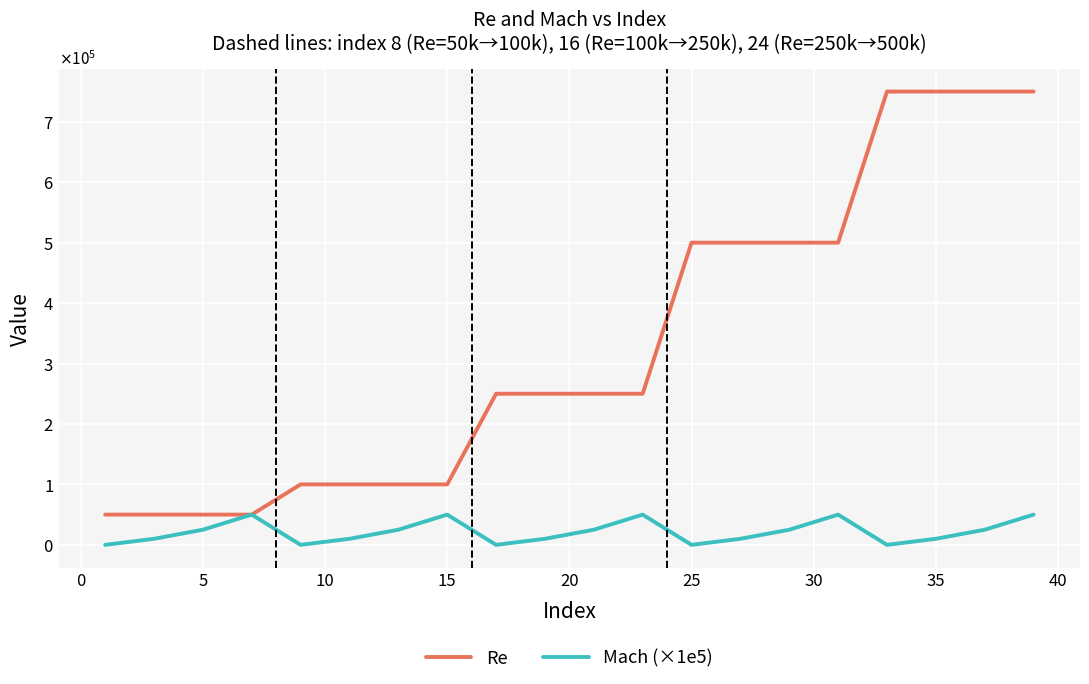

What are all the series names shown in the legend?

Re, Mach (×1e5)